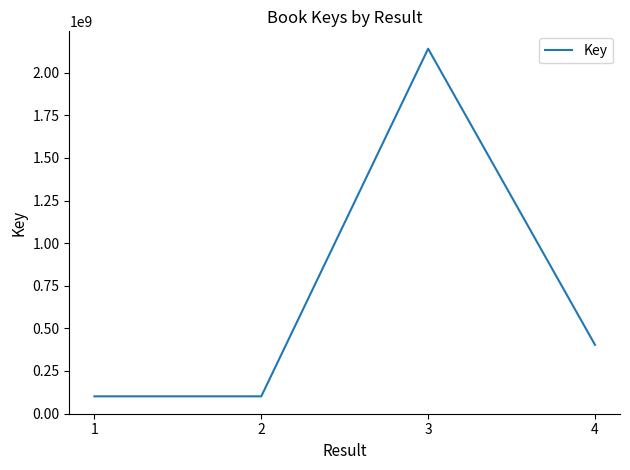

What value does the data have at 3, to the nearest 50?

2140836150